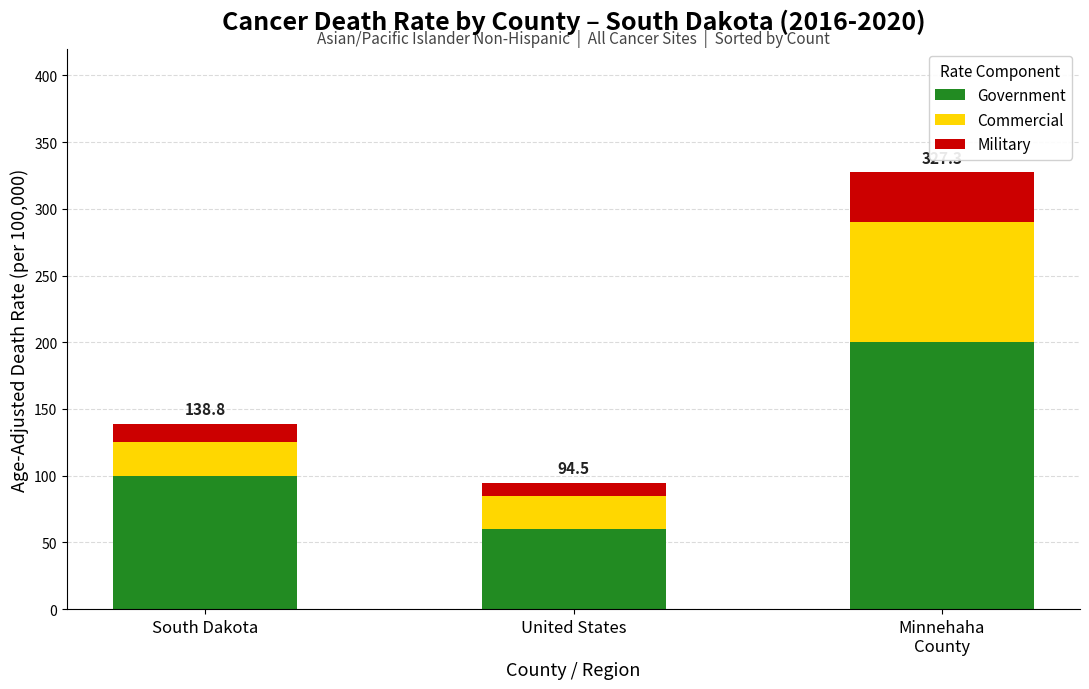

Where is Government nearest to the value 130?

South Dakota